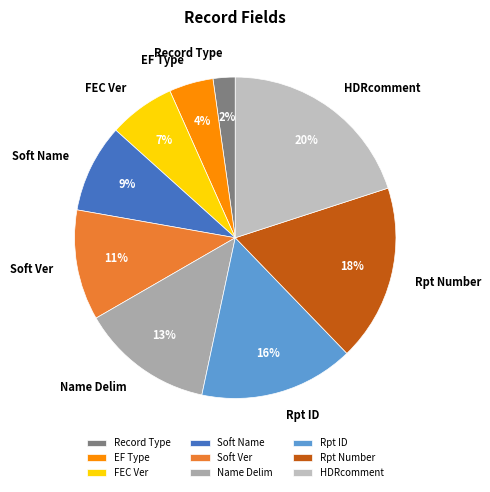

Is the sum of Soft Ver and Rpt Number greater than half?

No